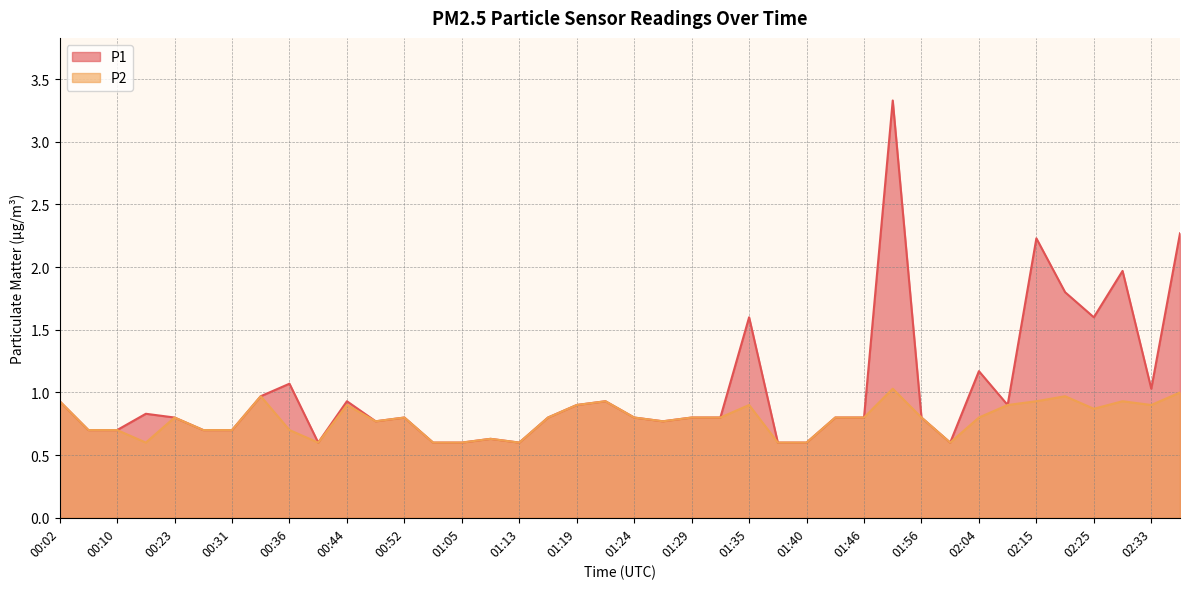

How many interior local peaks does the P2 series have?

10